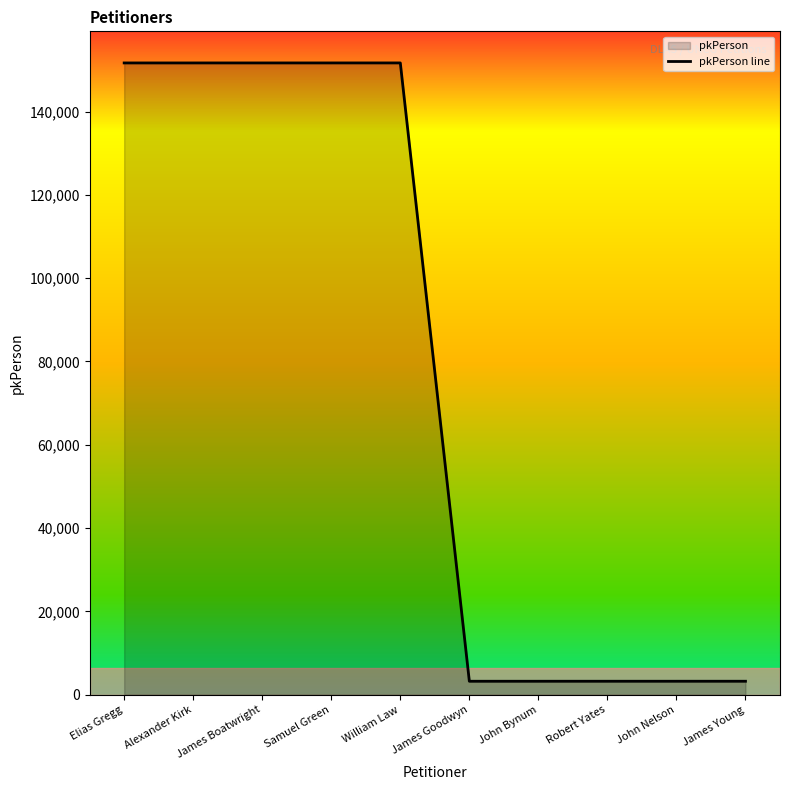

What is the sum of the values at Samuel Green and Elias Gregg?

303341